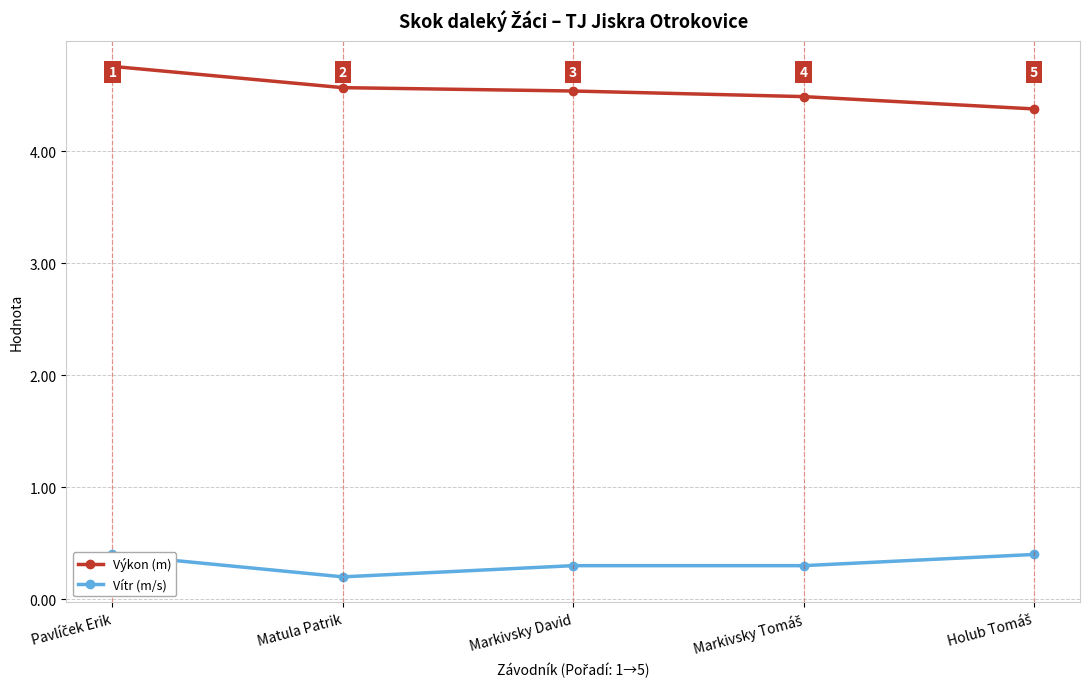

The value of Vítr (m/s) at Holub Tomáš is 0.1. True or false?

False